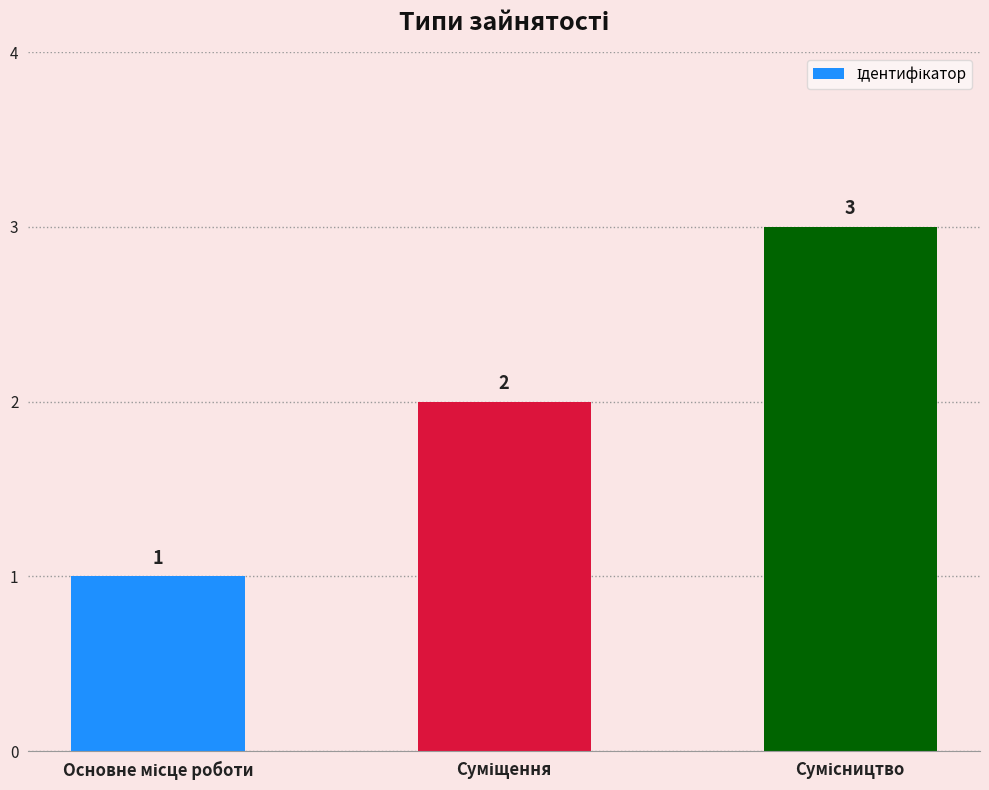

Reading left to right, transcribe all the data shown in this chart.

1	2	3